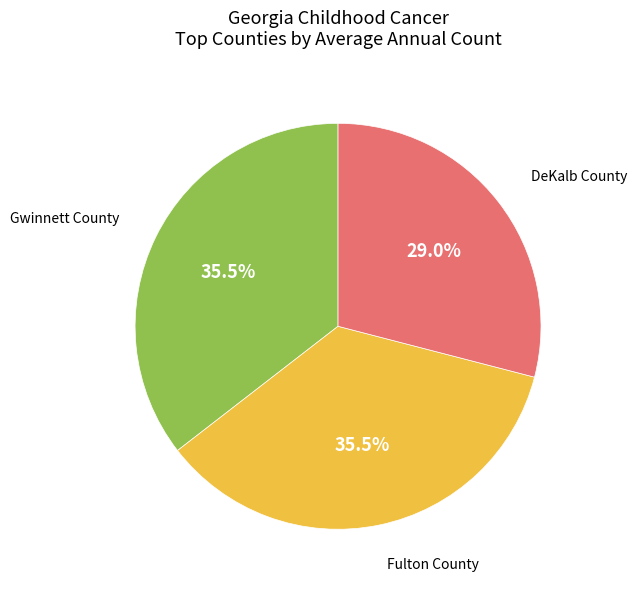

Does any single category account for the majority?

No